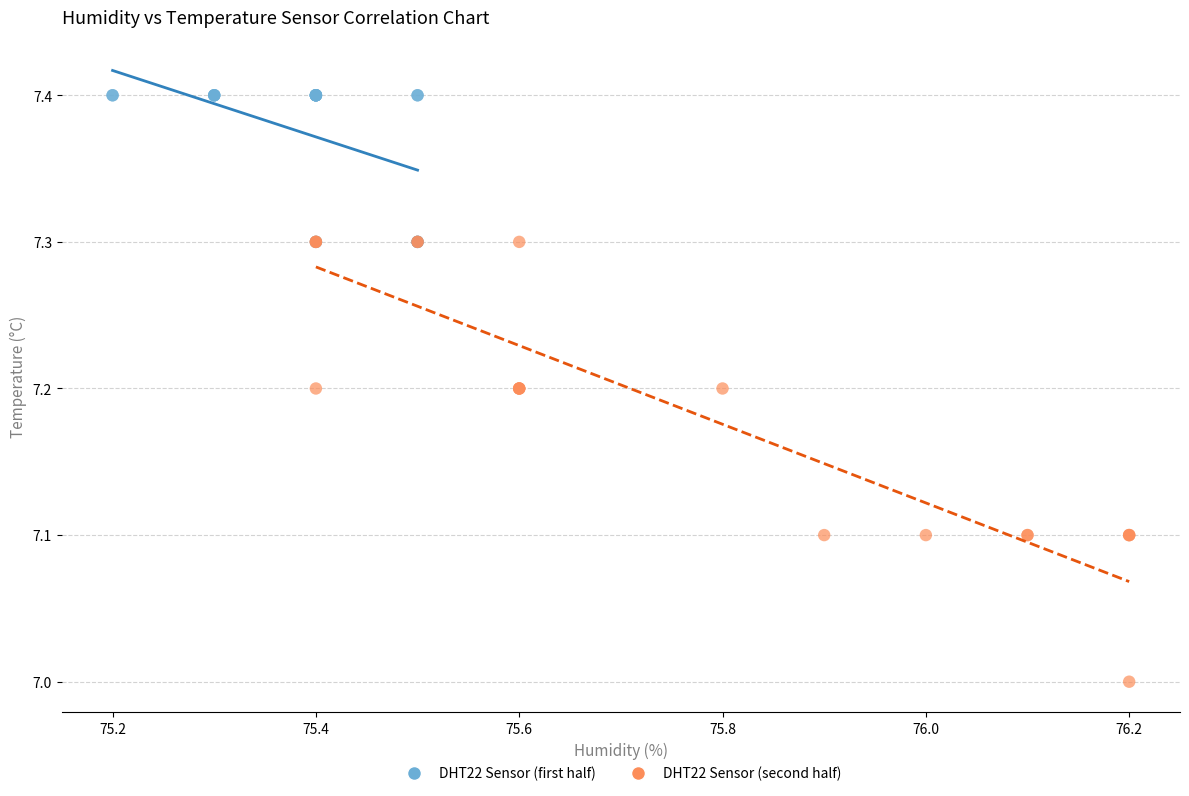

Which series reaches the minimum Y coordinate?

DHT22 Sensor (second half)